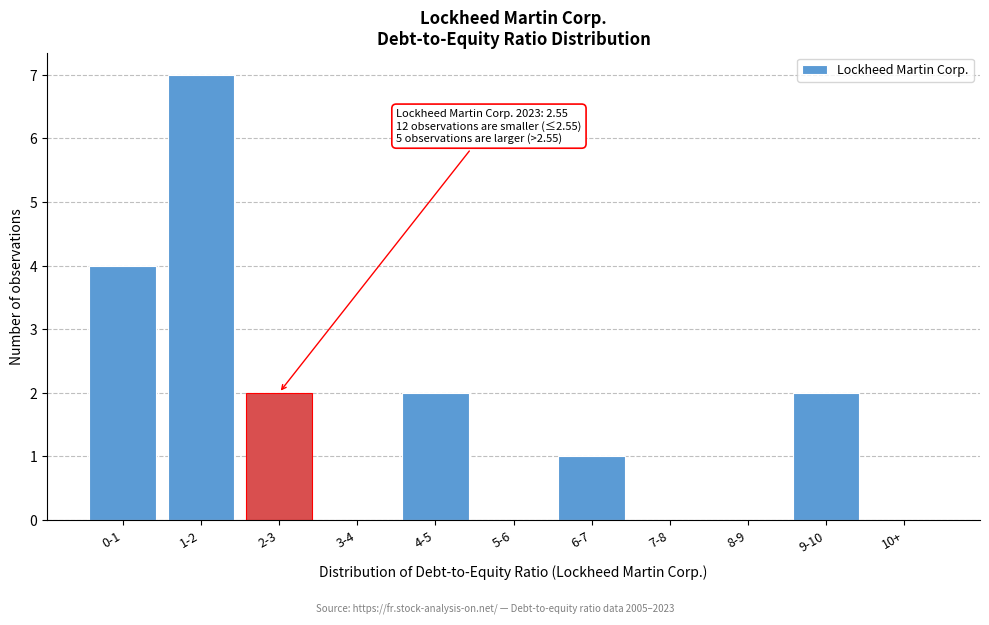

Reading left to right, list all the values displayed in this chart.

0-1=4	1-2=7	2-3=2	3-4=0	4-5=2	5-6=0	6-7=1	7-8=0	8-9=0	9-10=2	10+=0